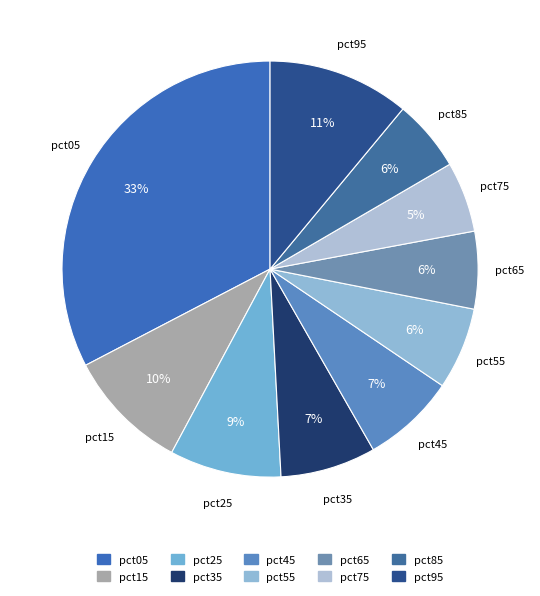

Does any single category account for the majority?

No